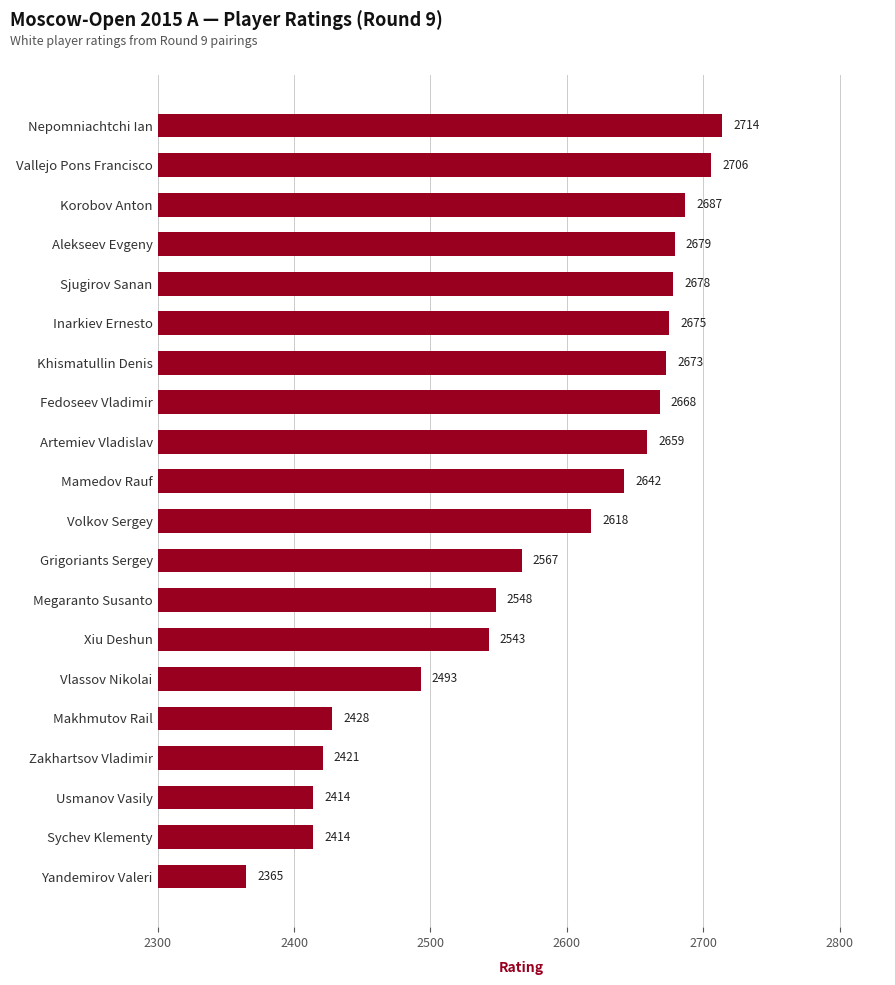

Reading top to bottom, transcribe all the data shown in this chart.

2714	2706	2687	2679	2678	2675	2673	2668	2659	2642	2618	2567	2548	2543	2493	2428	2421	2414	2414	2365